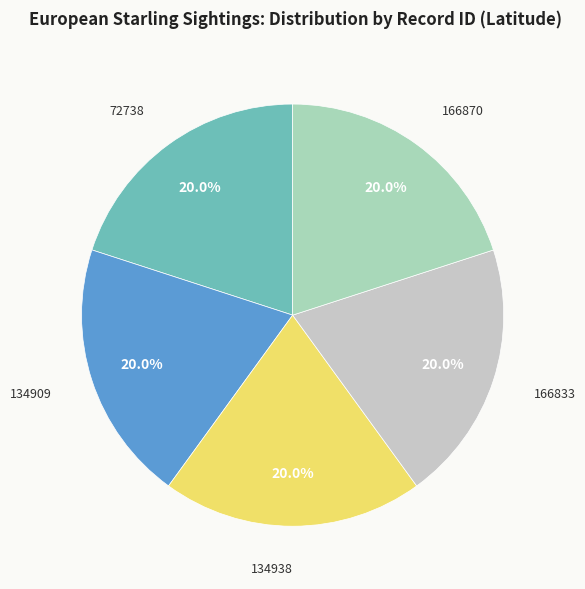

Which category has the biggest portion of the pie?

166870